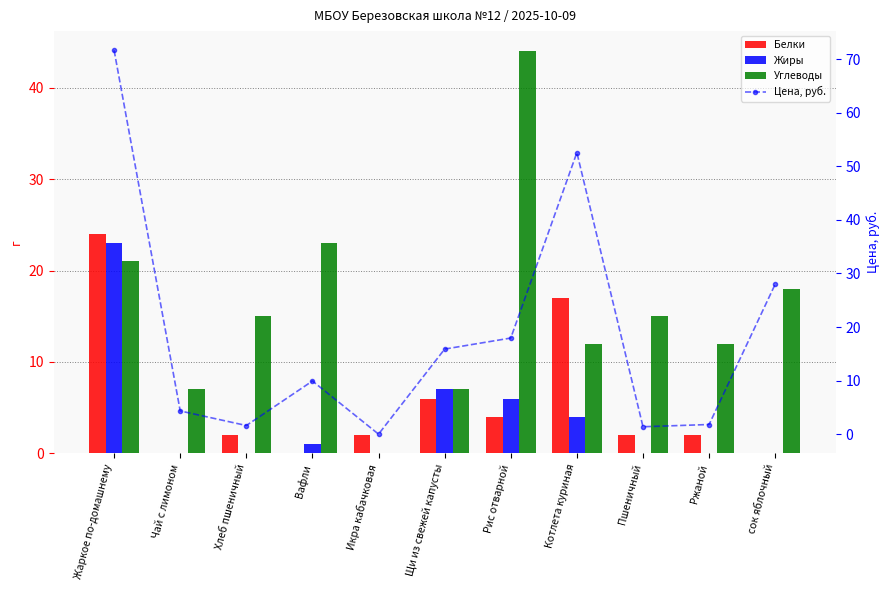

List the labels in order of Углеводы value, largest first.

Рис отварной, Вафли, Жаркое по-домашнему, сок яблочный, Хлеб пшеничный, Пшеничный, Котлета куриная, Ржаной, Чай с лимоном, Щи из свежей капусты, Икра кабачковая